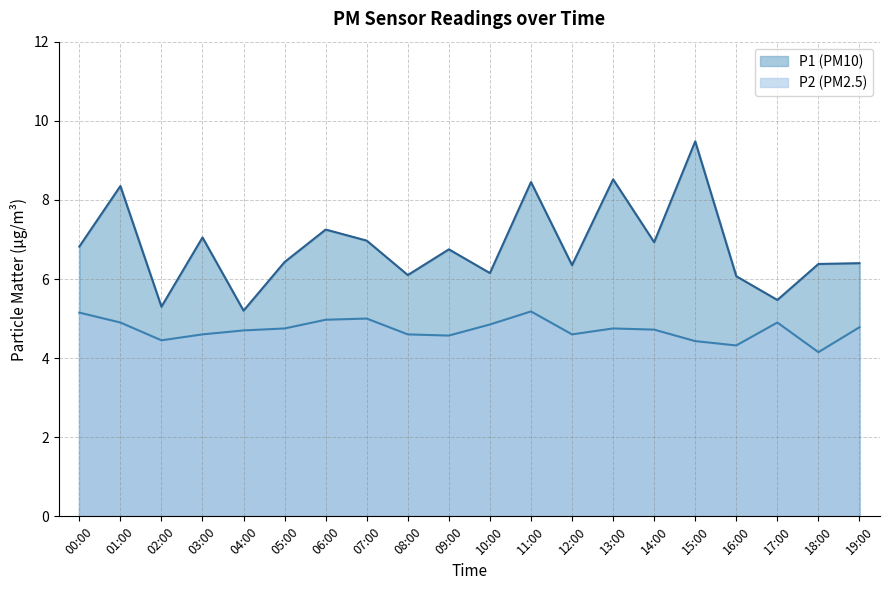

How many series are shown in this chart?

2